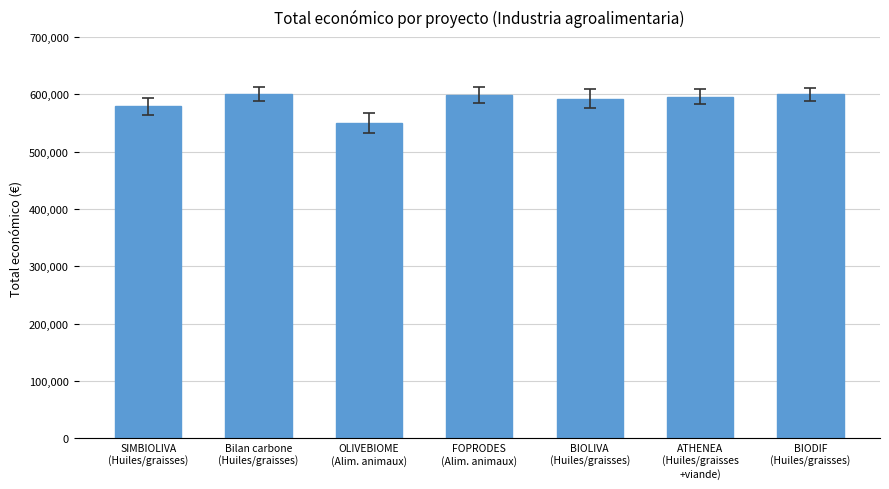

What is the sum of the values at OLIVEBIOME
(Alim. animaux) and ATHENEA
(Huiles/graisses
+viande)?

1145547